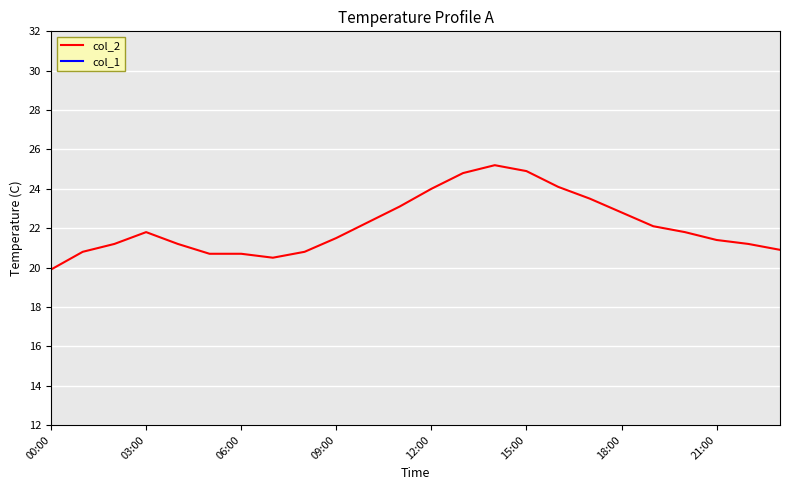

At which category is the sum across all series the highest?

14